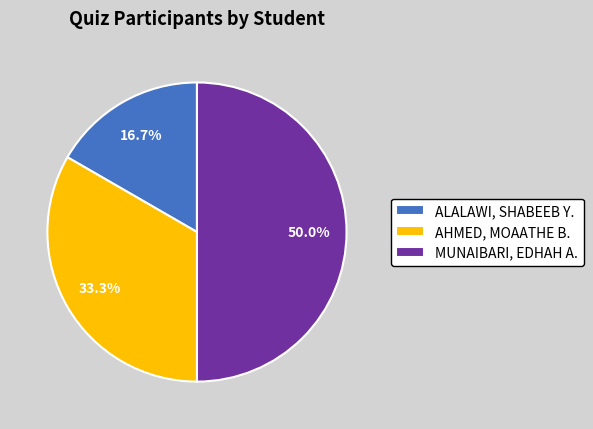

What percentage do ALALAWI, SHABEEB Y. and MUNAIBARI, EDHAH A. together represent?

66.7%